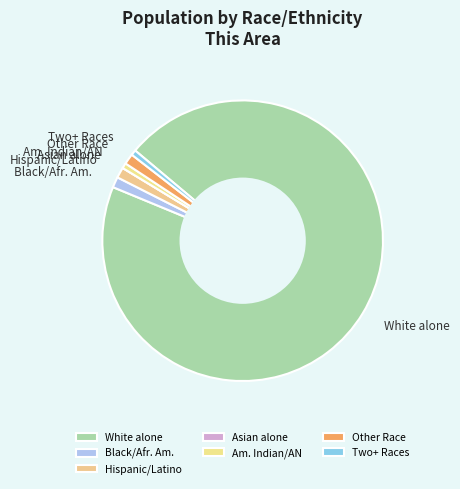

Which slice is the largest?

White alone